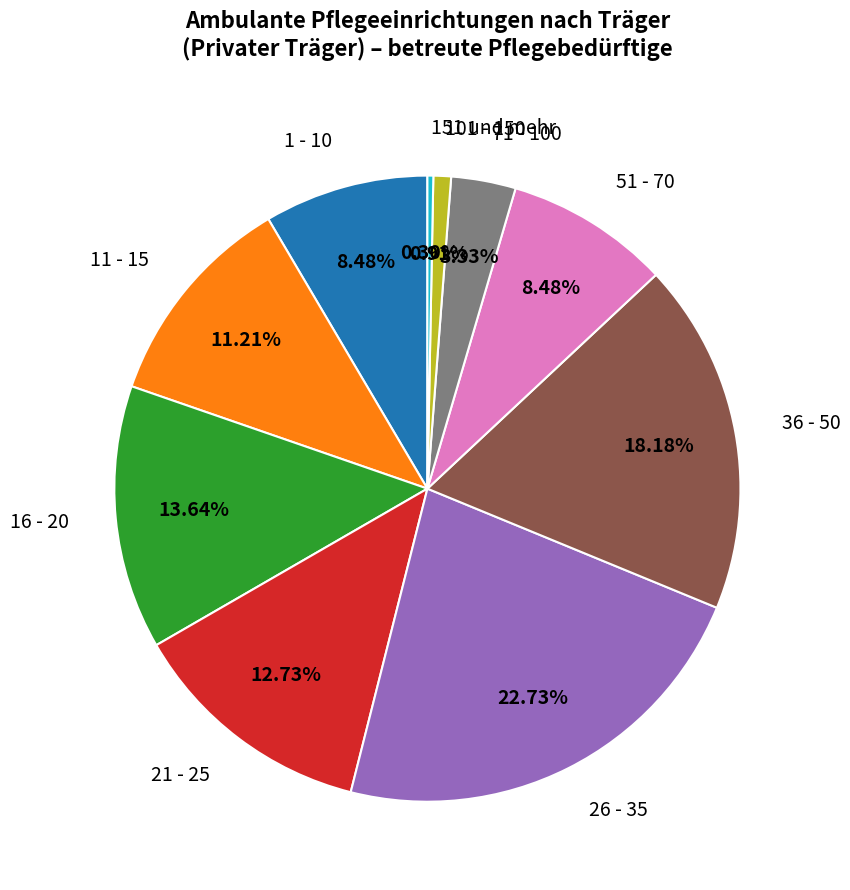

The 51 - 70 slice represents 8% of the pie. True or false?

True